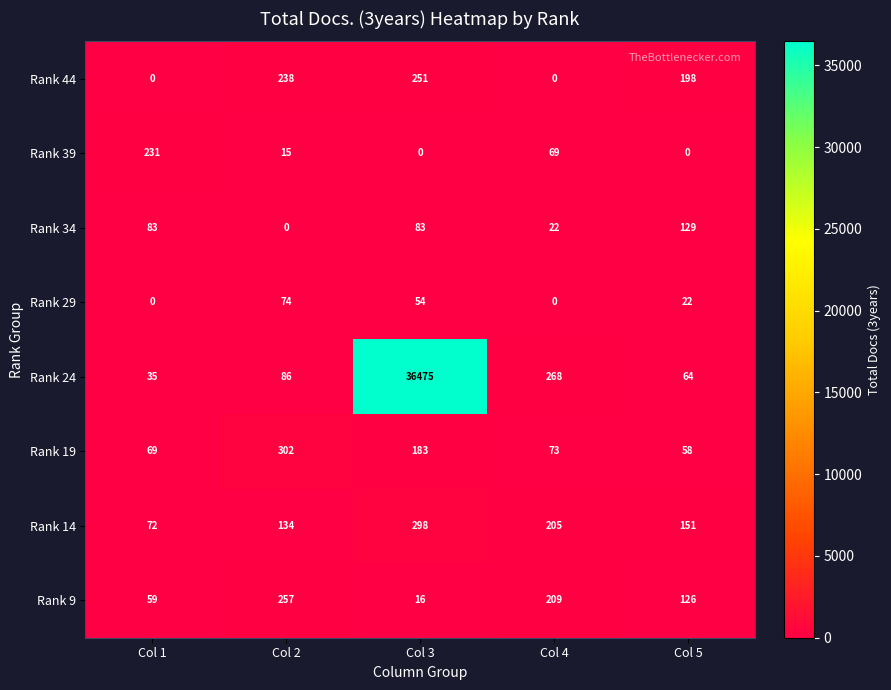

True or false: Rank 24 has a value of 86 at Col 2.

True